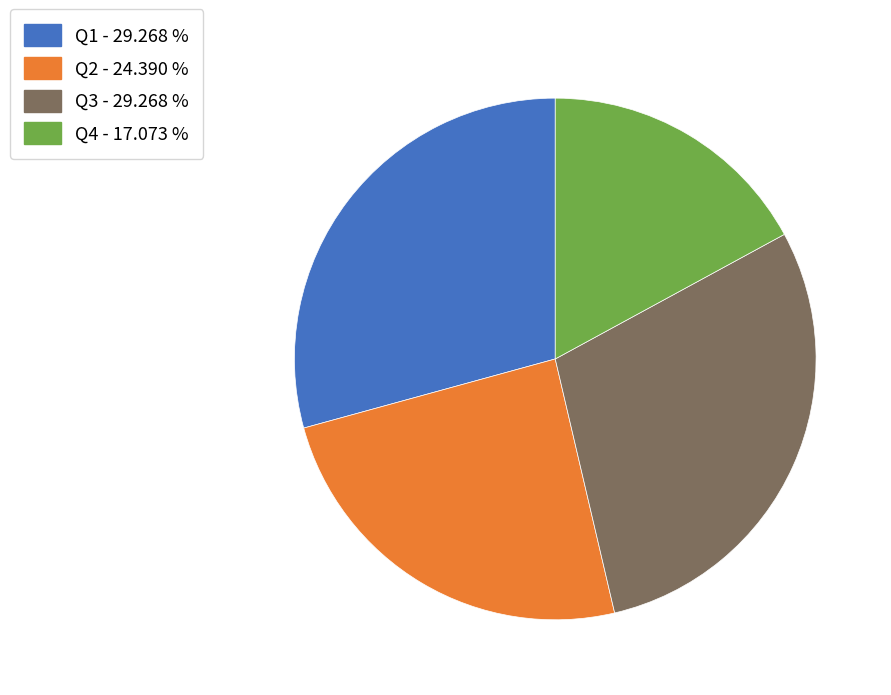

Is there a majority slice in this chart?

No